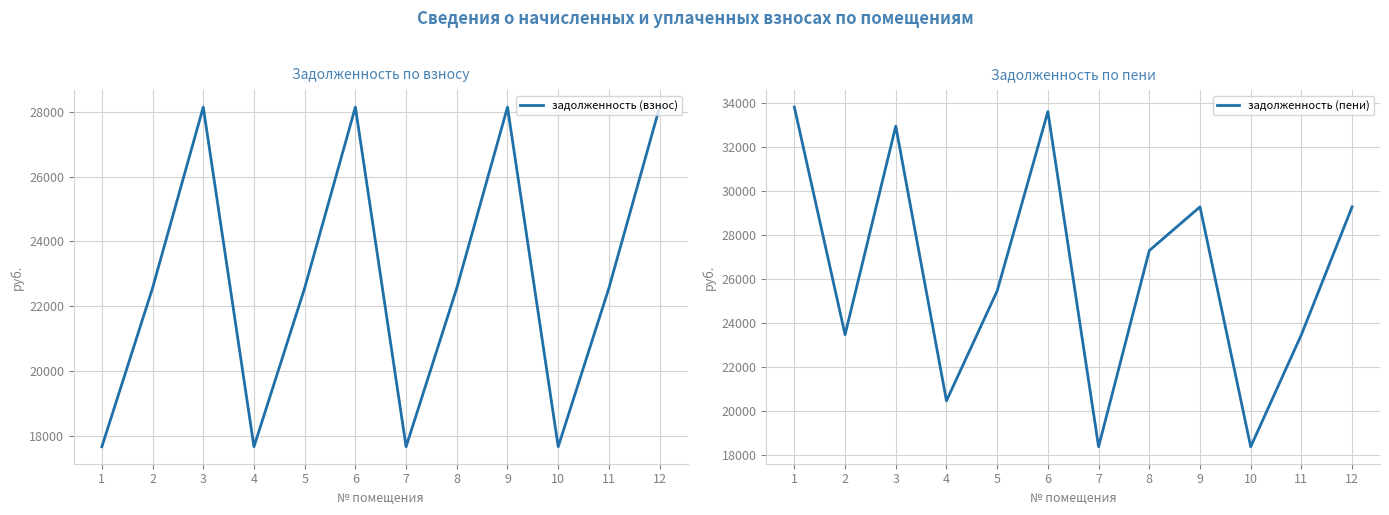

True or false: задолженность (взнос) has more than 2 interior local peaks.

True